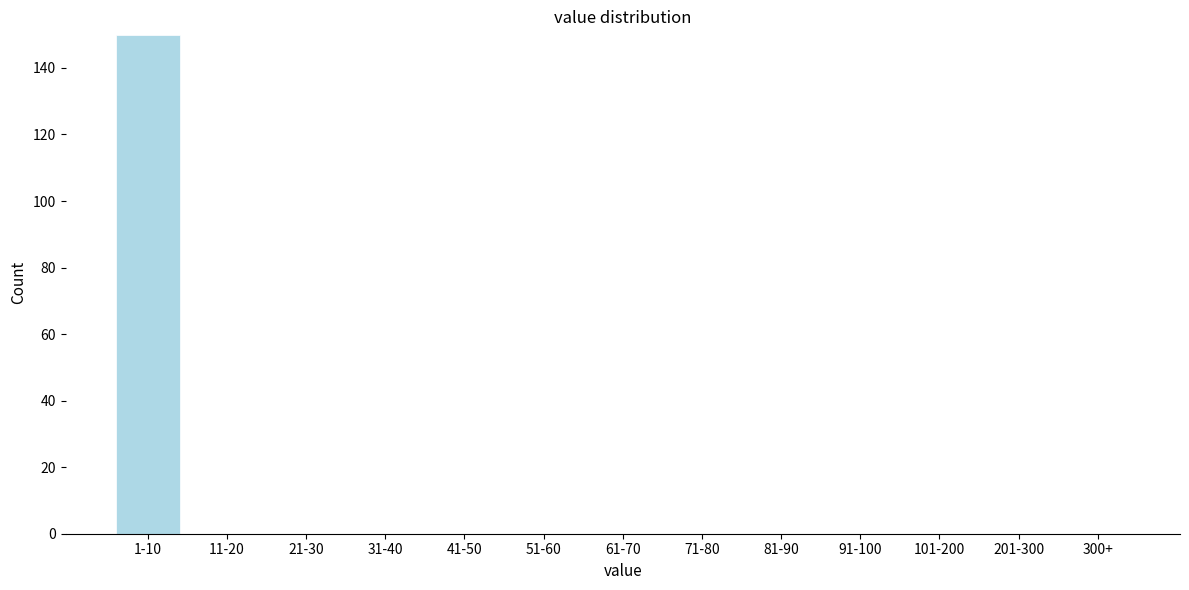

Reading left to right, what are all the values shown in this chart?

1-10=150	11-20=0	21-30=0	31-40=0	41-50=0	51-60=0	61-70=0	71-80=0	81-90=0	91-100=0	101-200=0	201-300=0	300+=0